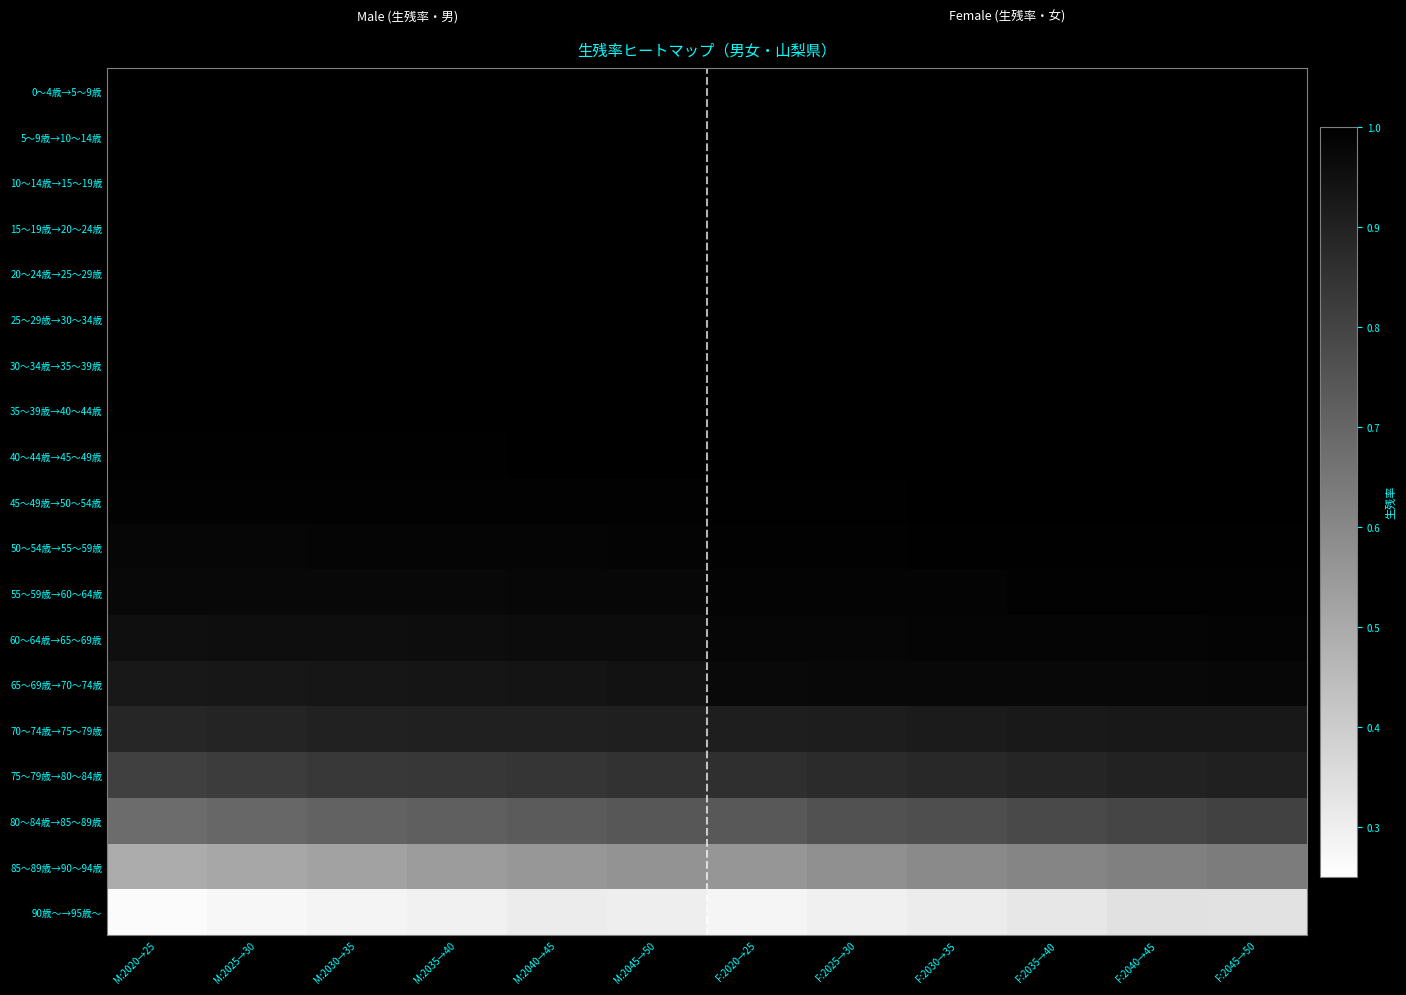

What is the total value across all series at F:2035→40?

17.4